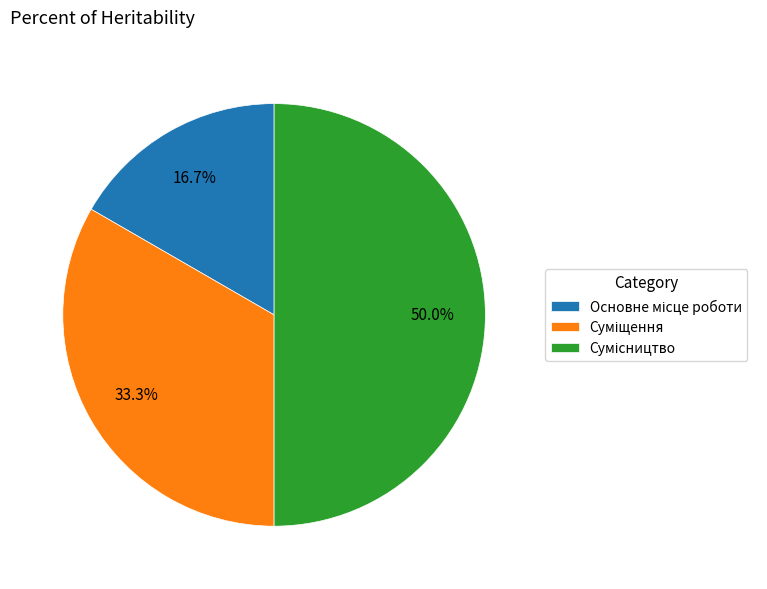

Count the number of slices in the pie.

3